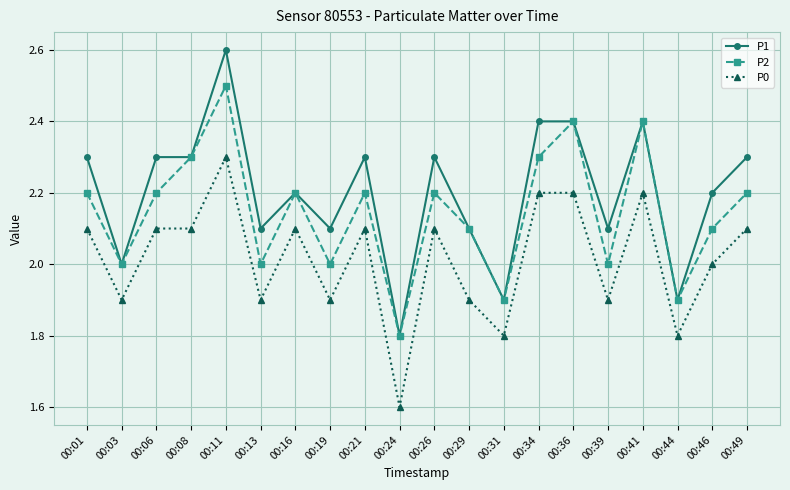

What is the total value across all series at 00:29?

6.1